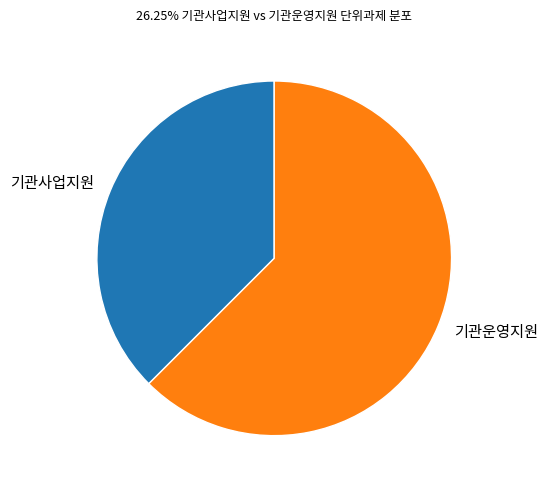

Combined, do 기관운영지원 and 기관사업지원 account for over 50%?

Yes